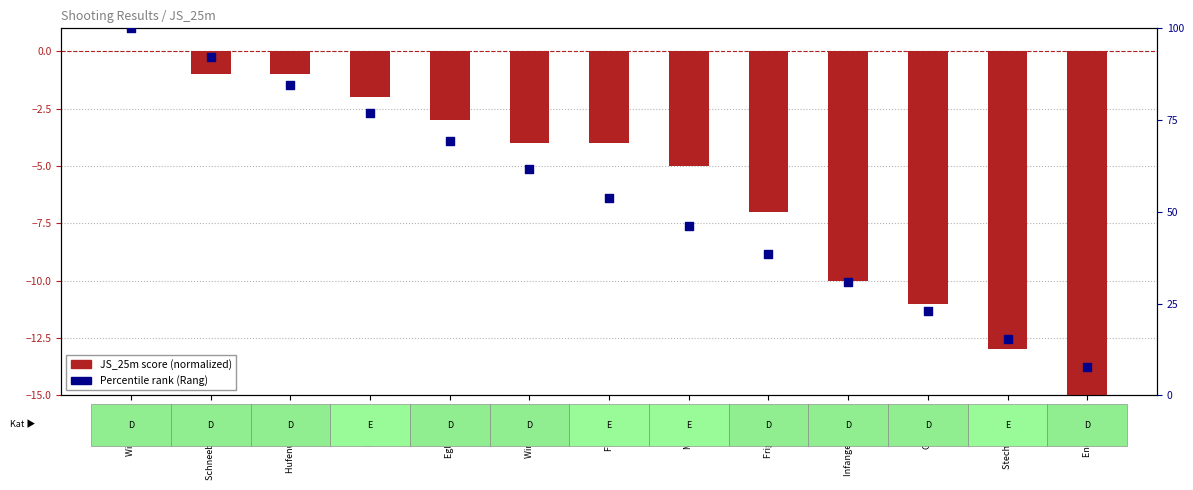

Which series reaches the maximum Y coordinate?

Percentile rank (Rang)